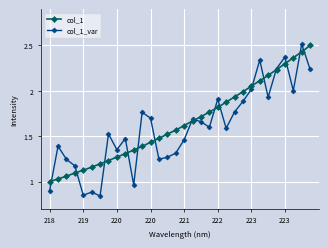

Which series has the widest spread of values?

col_1_var